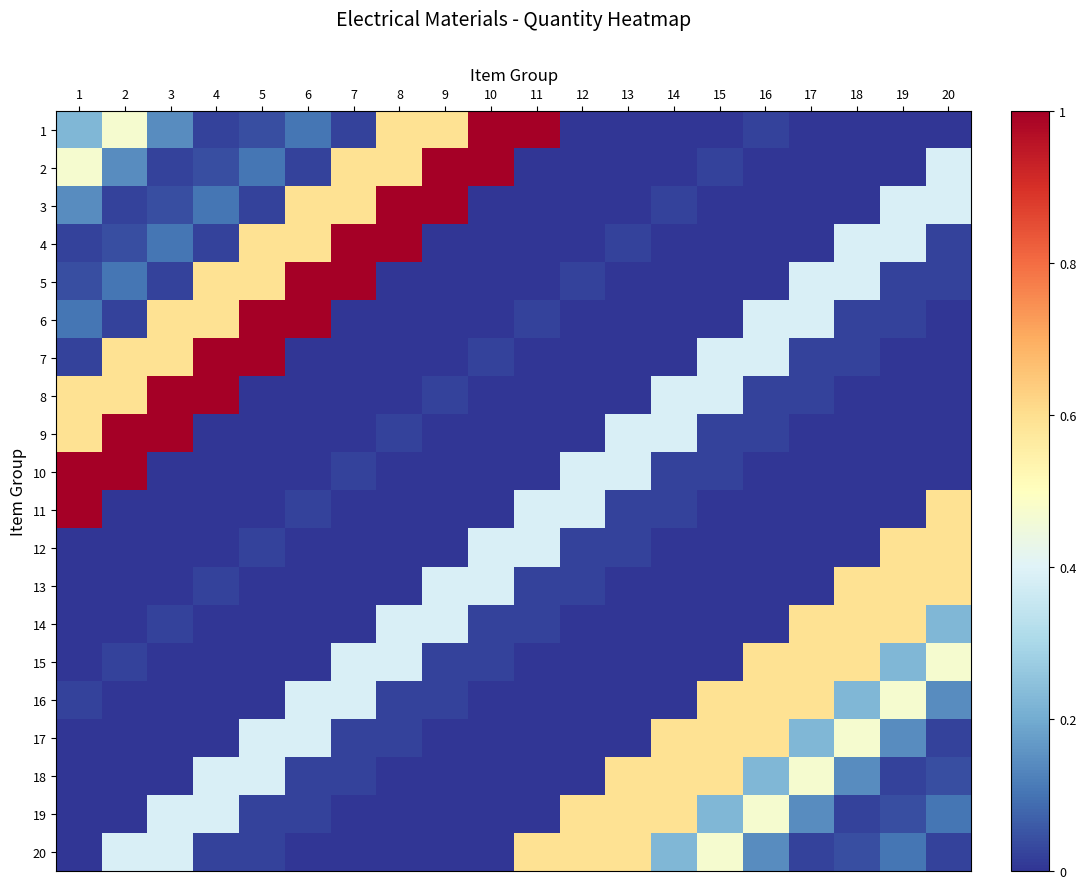

How many data points does each series have?

20